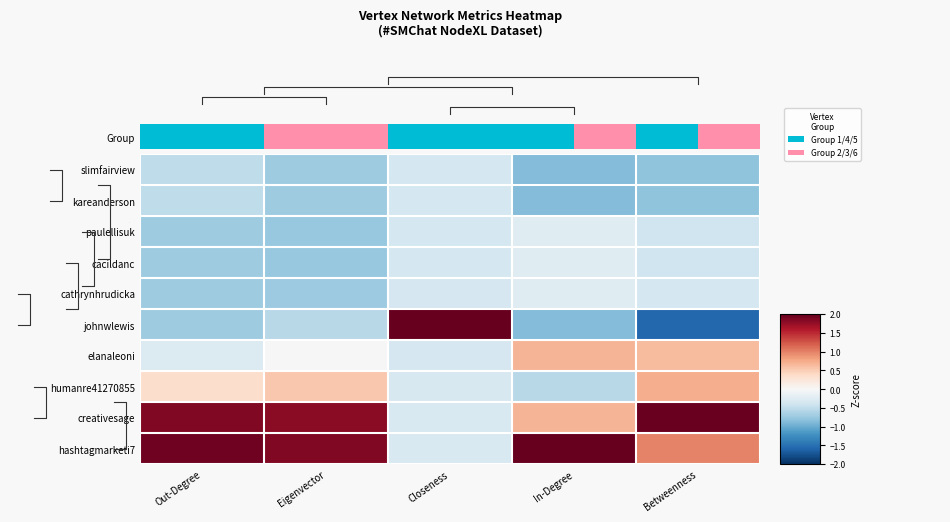

What is the average value of the elanaleoni series?

0.1